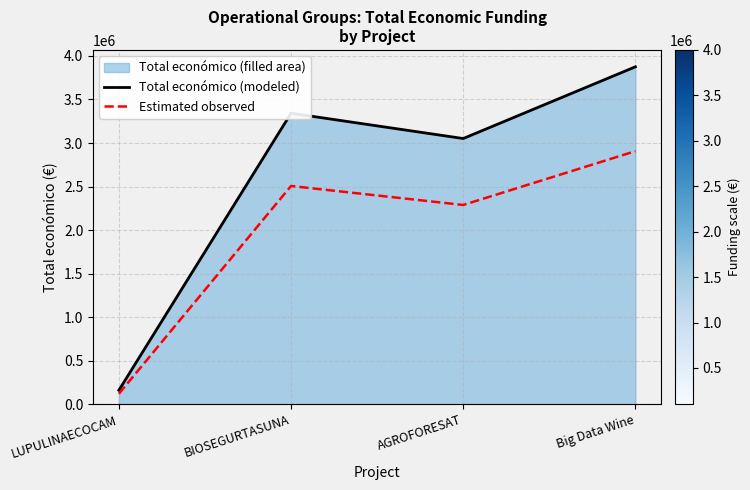

What value does the Estimated observed series have at BIOSEGURTASUNA?

2506689.0